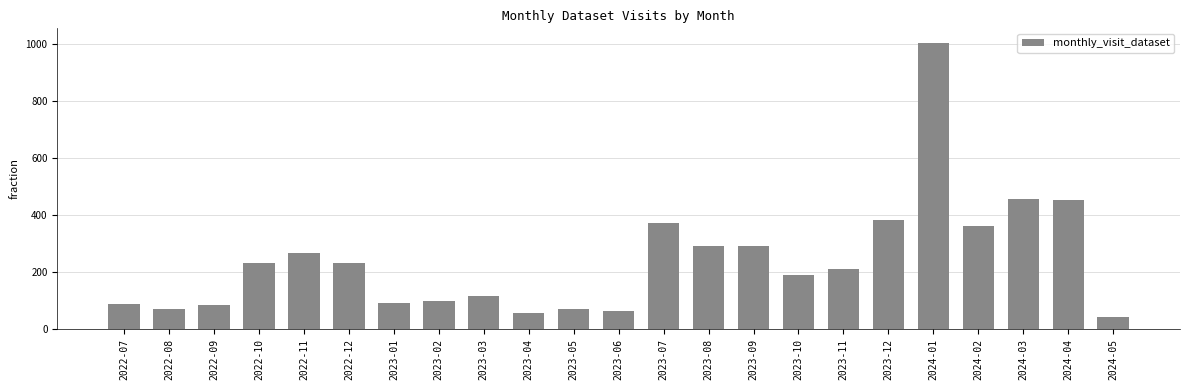

Is it true that the value at 2023-09 is 291?

True